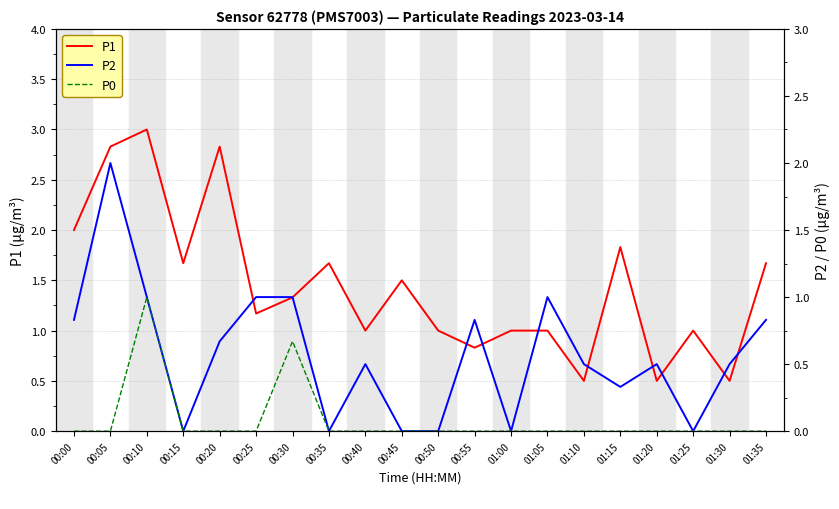

Where is P1 nearest to the value 1?

00:40